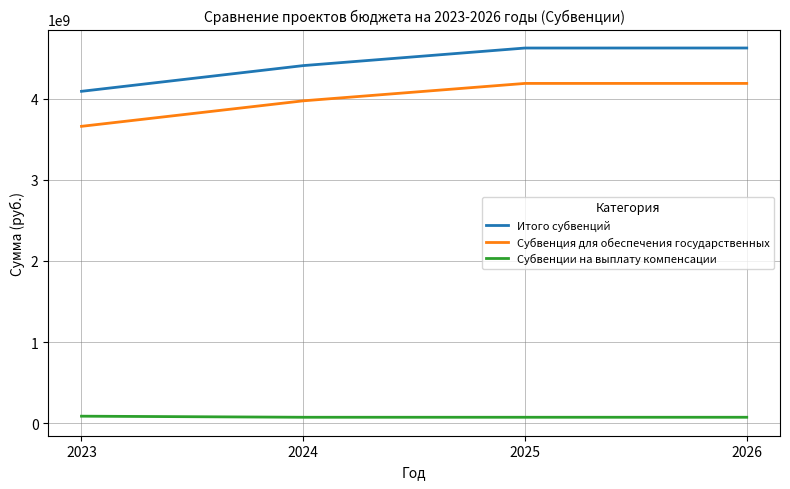

True or false: Субвенция для обеспечения государственных has a value of 3974544200 at 2024.

True